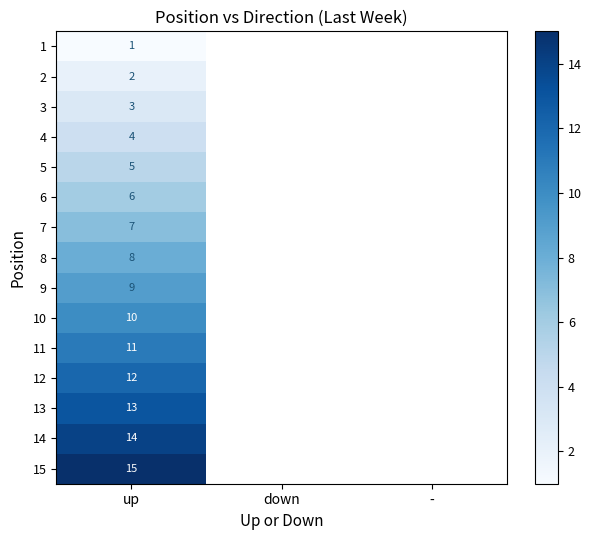

The value of 4 at up is 4. True or false?

True